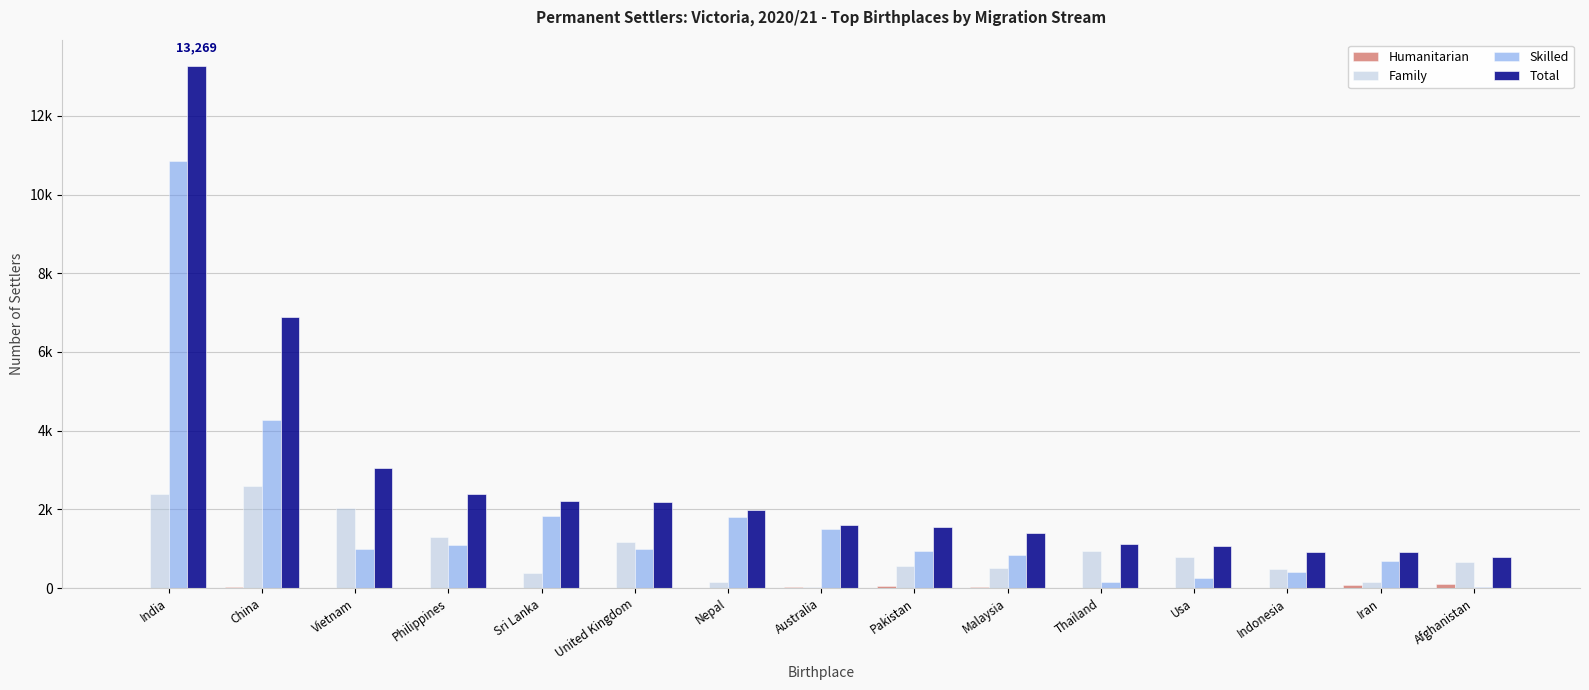

Reading right to left, transcribe all the data shown in this chart.

Humanitarian: Afghanistan=109	Iran=71	Indonesia=3	Usa=0	Thailand=3	Malaysia=35	Pakistan=48	Australia=38	Nepal=3	United Kingdom=0	Sri Lanka=3	Philippines=0	Vietnam=3	China=34	India=11
Family: Afghanistan=667	Iran=149	Indonesia=494	Usa=796	Thailand=953	Malaysia=516	Pakistan=561	Australia=42	Nepal=167	United Kingdom=1186	Sri Lanka=384	Philippines=1300	Vietnam=2048	China=2602	India=2401
Skilled: Afghanistan=24	Iran=693	Indonesia=416	Usa=266	Thailand=163	Malaysia=856	Pakistan=935	Australia=1515	Nepal=1807	United Kingdom=1004	Sri Lanka=1833	Philippines=1094	Vietnam=1003	China=4262	India=10857
Total: Afghanistan=800	Iran=913	Indonesia=913	Usa=1062	Thailand=1119	Malaysia=1407	Pakistan=1544	Australia=1595	Nepal=1977	United Kingdom=2190	Sri Lanka=2220	Philippines=2394	Vietnam=3054	China=6898	India=13269